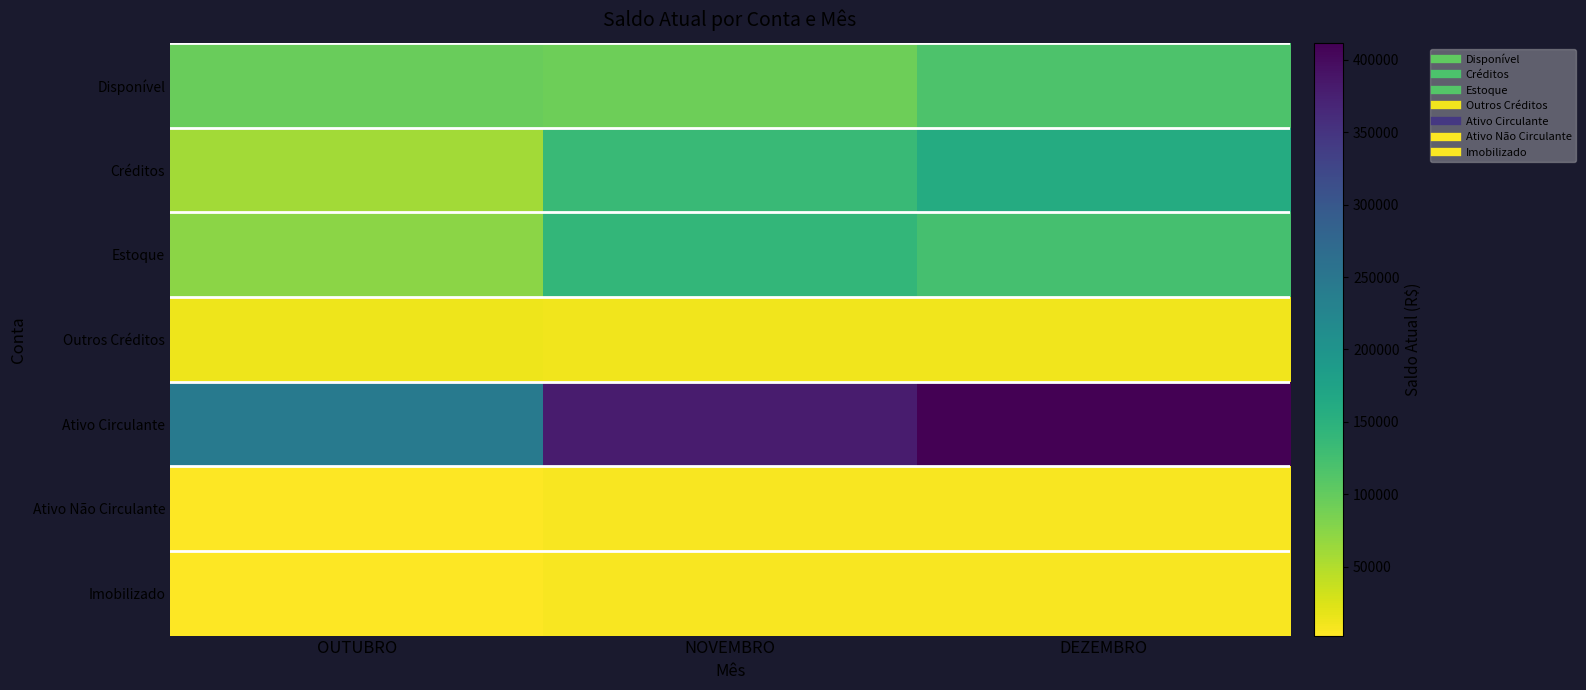

Between OUTUBRO and DEZEMBRO, which series saw the biggest shift?

Ativo Circulante